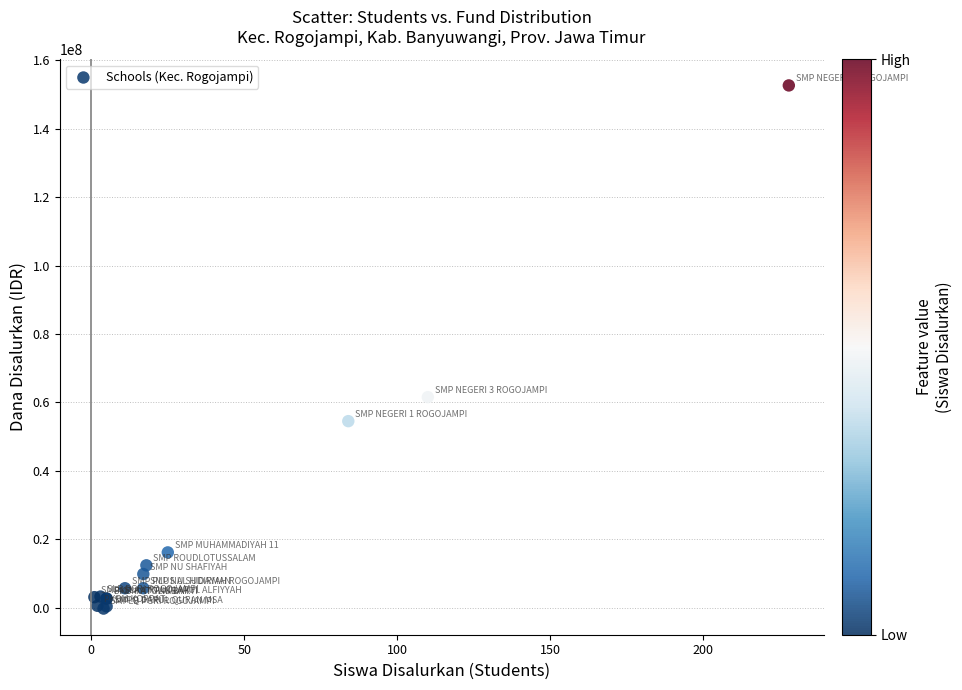

What Y value in the scatter plot is closest to 76194522?

61538746.3